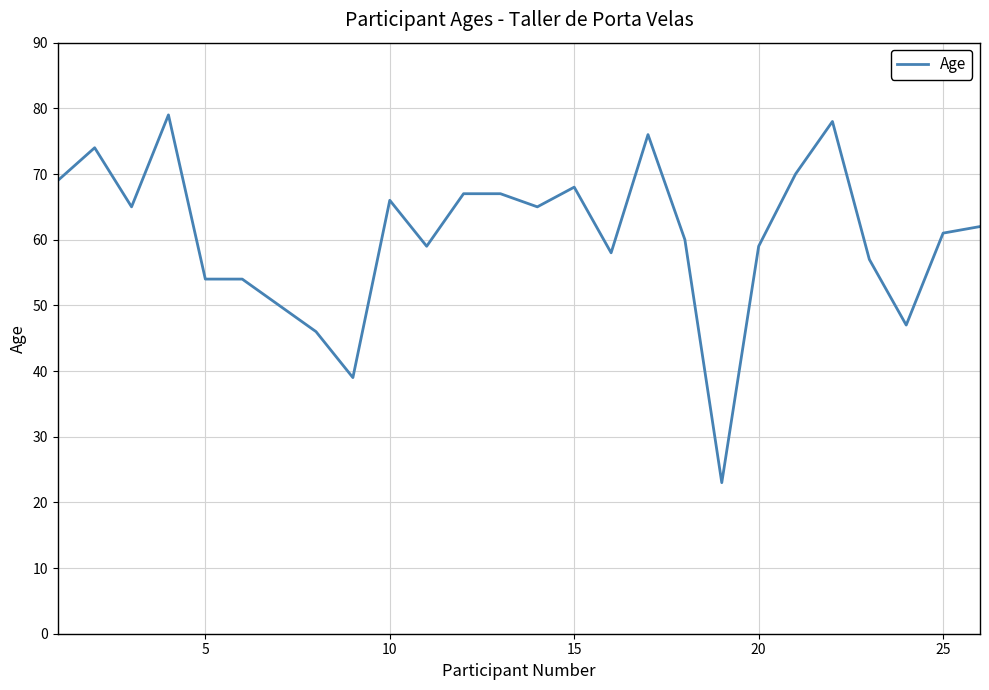

What is the smallest value displayed?

23